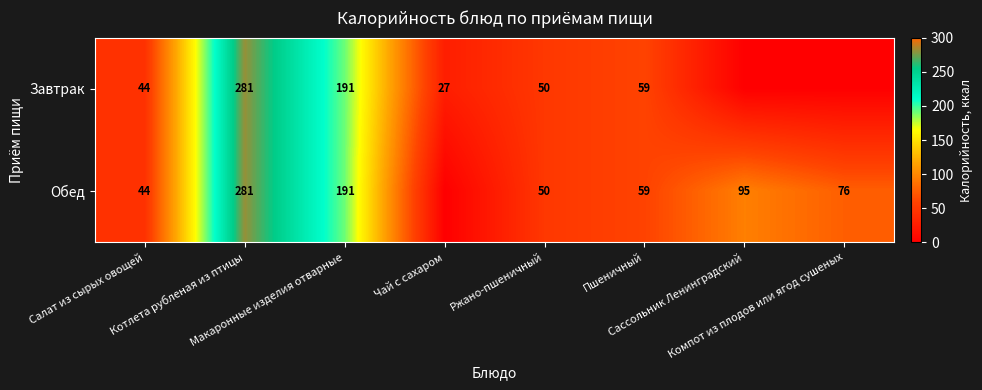

Count the number of categories in the chart.

8